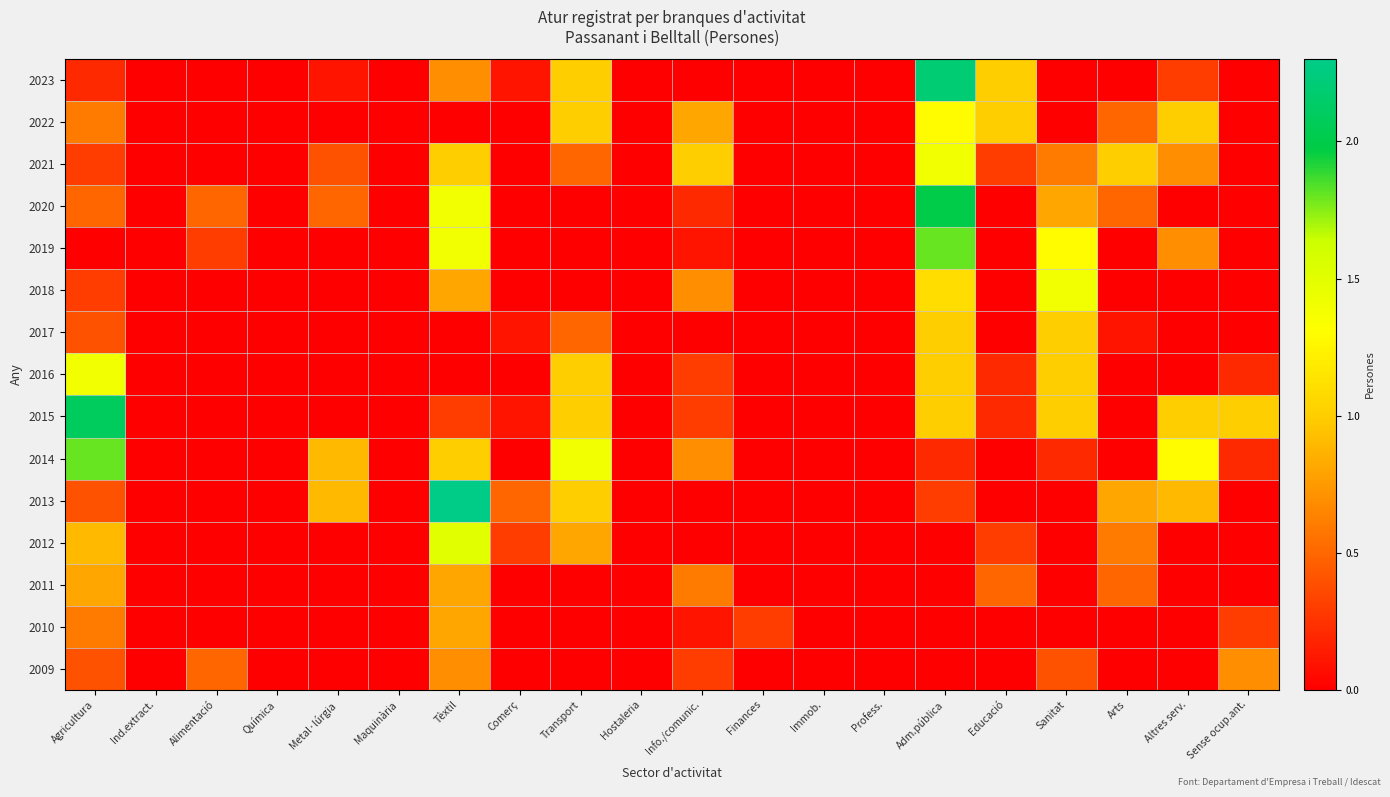

At Altres serv., list the series in order from smallest to largest.

2020, 2018, 2017, 2016, 2012, 2011, 2010, 2009, 2023, 2021, 2019, 2013, 2022, 2015, 2014